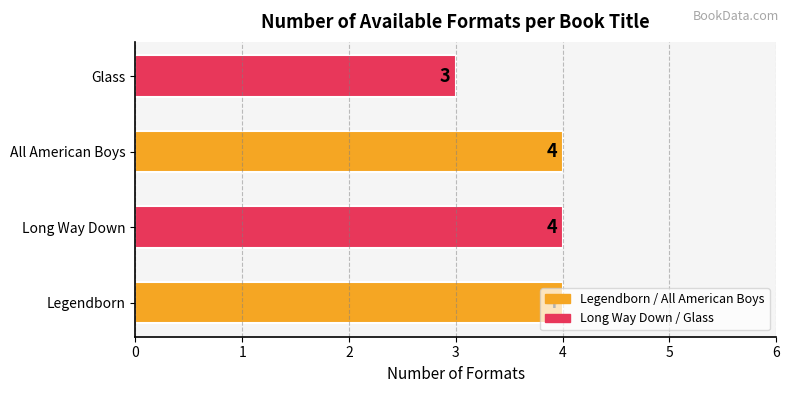

The value at Legendborn is 5. True or false?

False